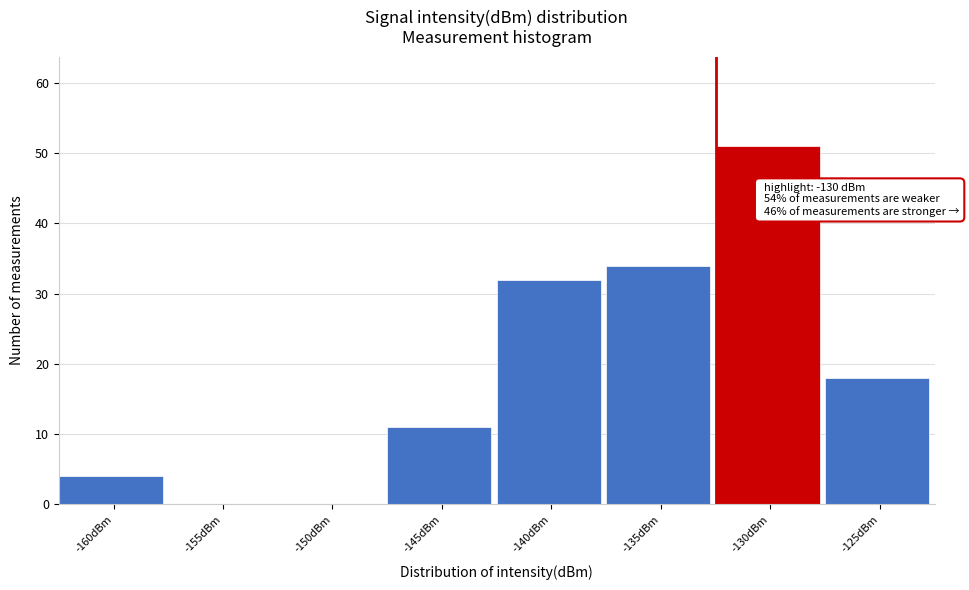

Reading left to right, what are all the values shown in this chart?

-160dBm=4	-155dBm=0	-150dBm=0	-145dBm=11	-140dBm=32	-135dBm=34	-130dBm=51	-125dBm=18